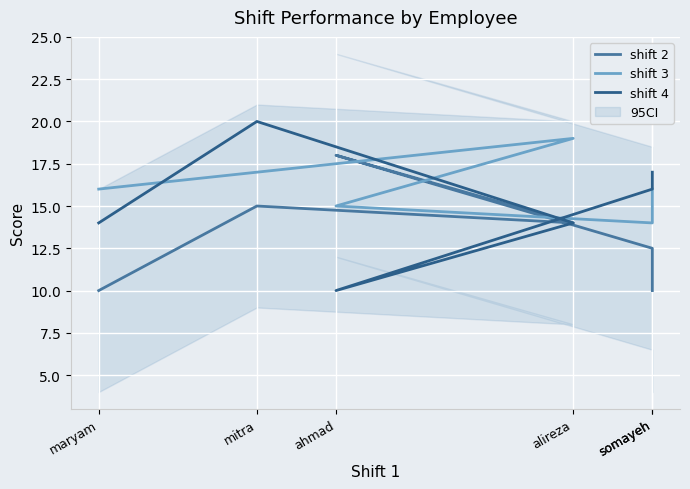

Is the value of shift 3 at alireza greater than the value of shift 2 at mitra?

Yes